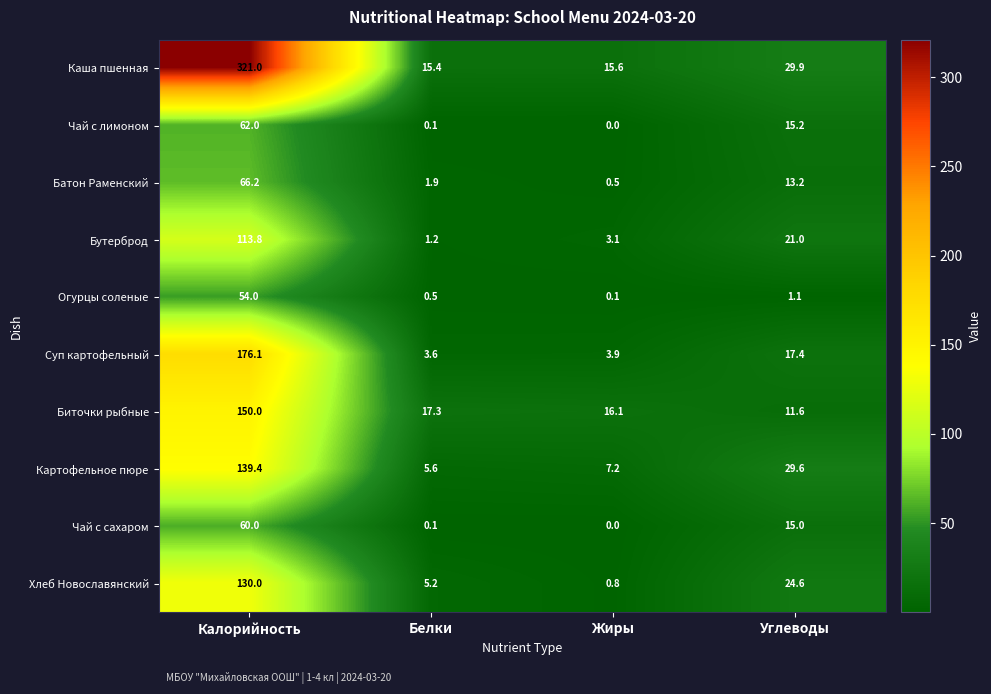

What is the total value across all series at Калорийность?

1272.5